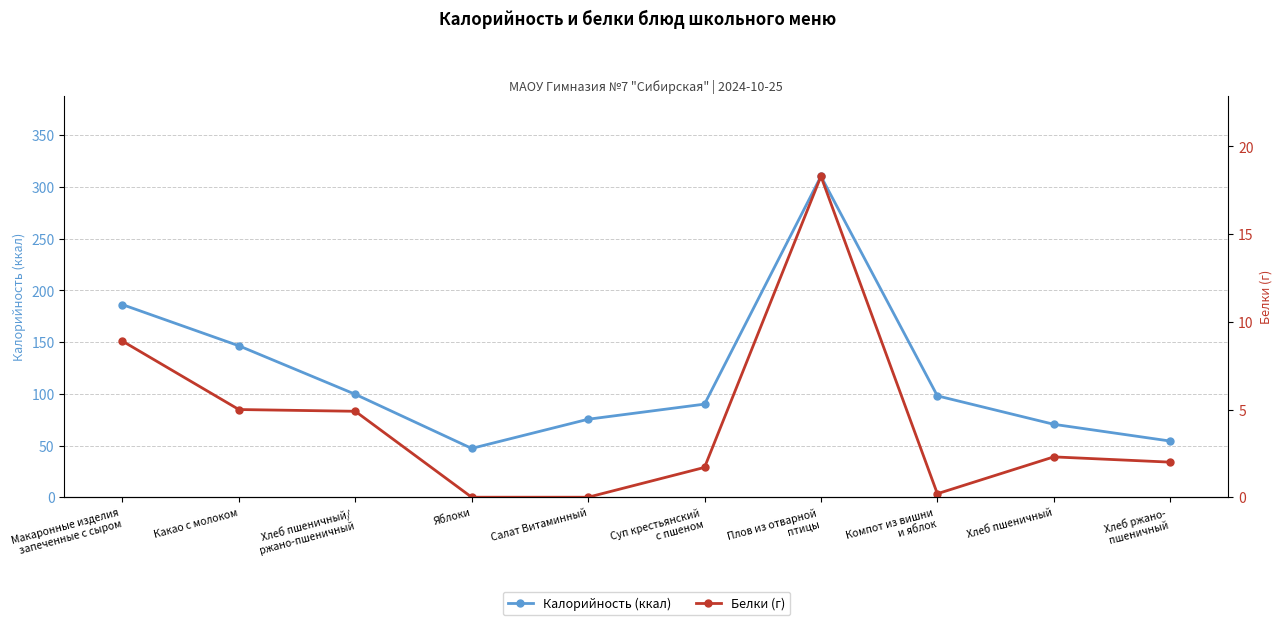

What is the total value across all series at Какао с молоком?

151.4